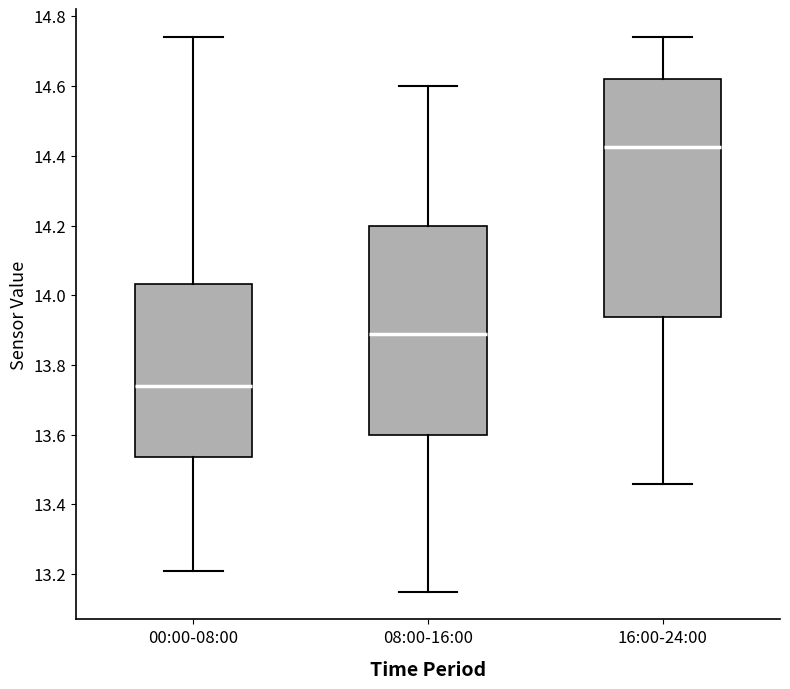

Which box's median line is the lowest?

00:00-08:00